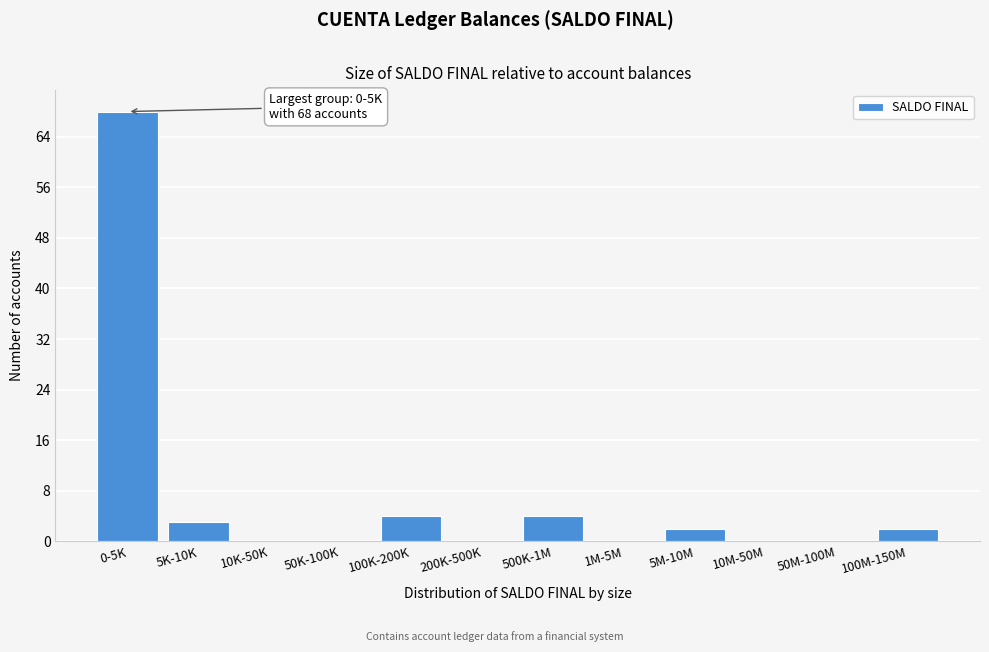

Reading left to right, list all the values displayed in this chart.

0-5K=68	5K-10K=3	10K-50K=0	50K-100K=0	100K-200K=4	200K-500K=0	500K-1M=4	1M-5M=0	5M-10M=2	10M-50M=0	50M-100M=0	100M-150M=2